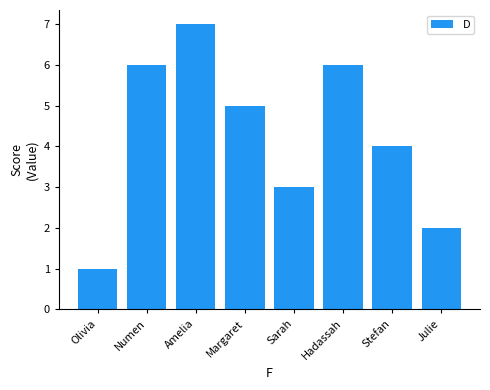

Is it true that the value at Hadassah is 6?

True